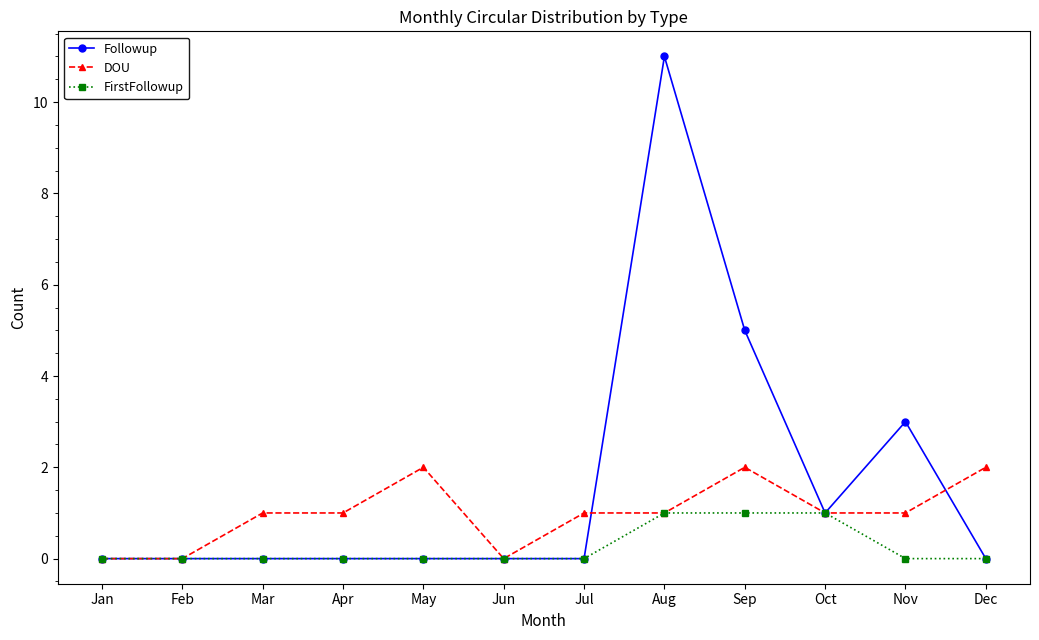

What is the total value across all series at Nov?

4